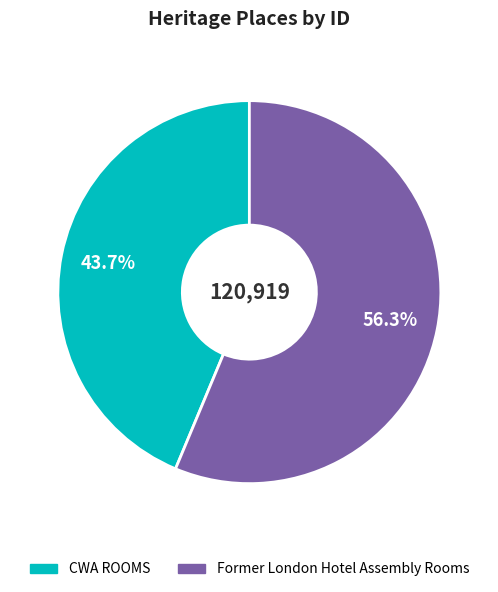

To the nearest percent, what portion does CWA ROOMS represent?

44%